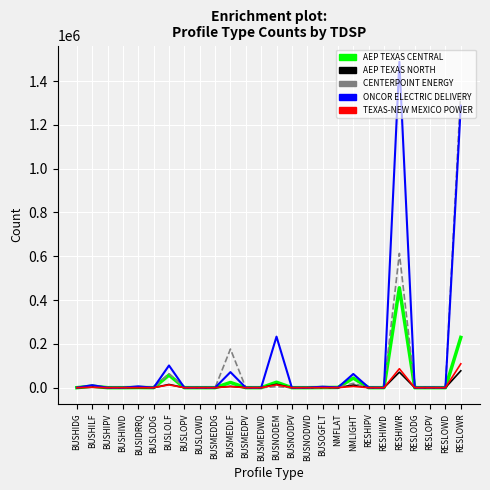

What is the greatest value displayed?

1487635